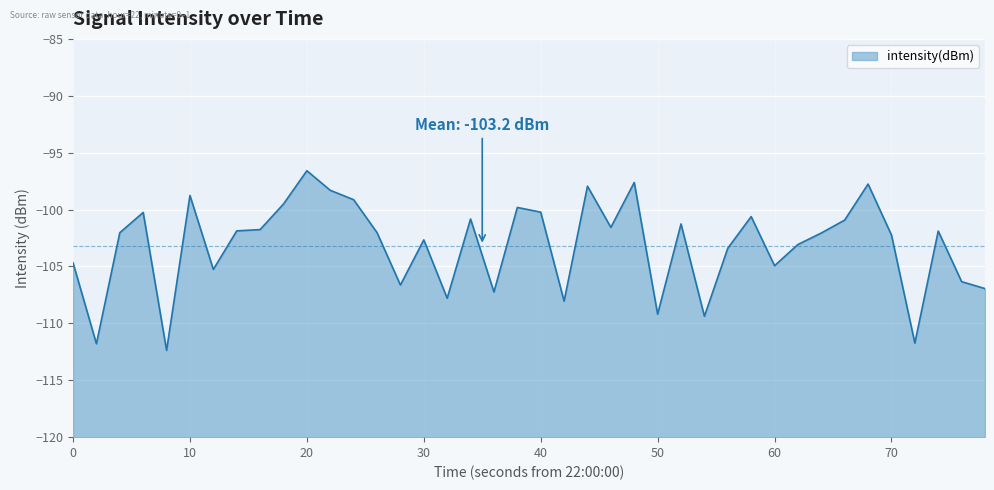

What is the change in value from 10 to 50?

-10.4